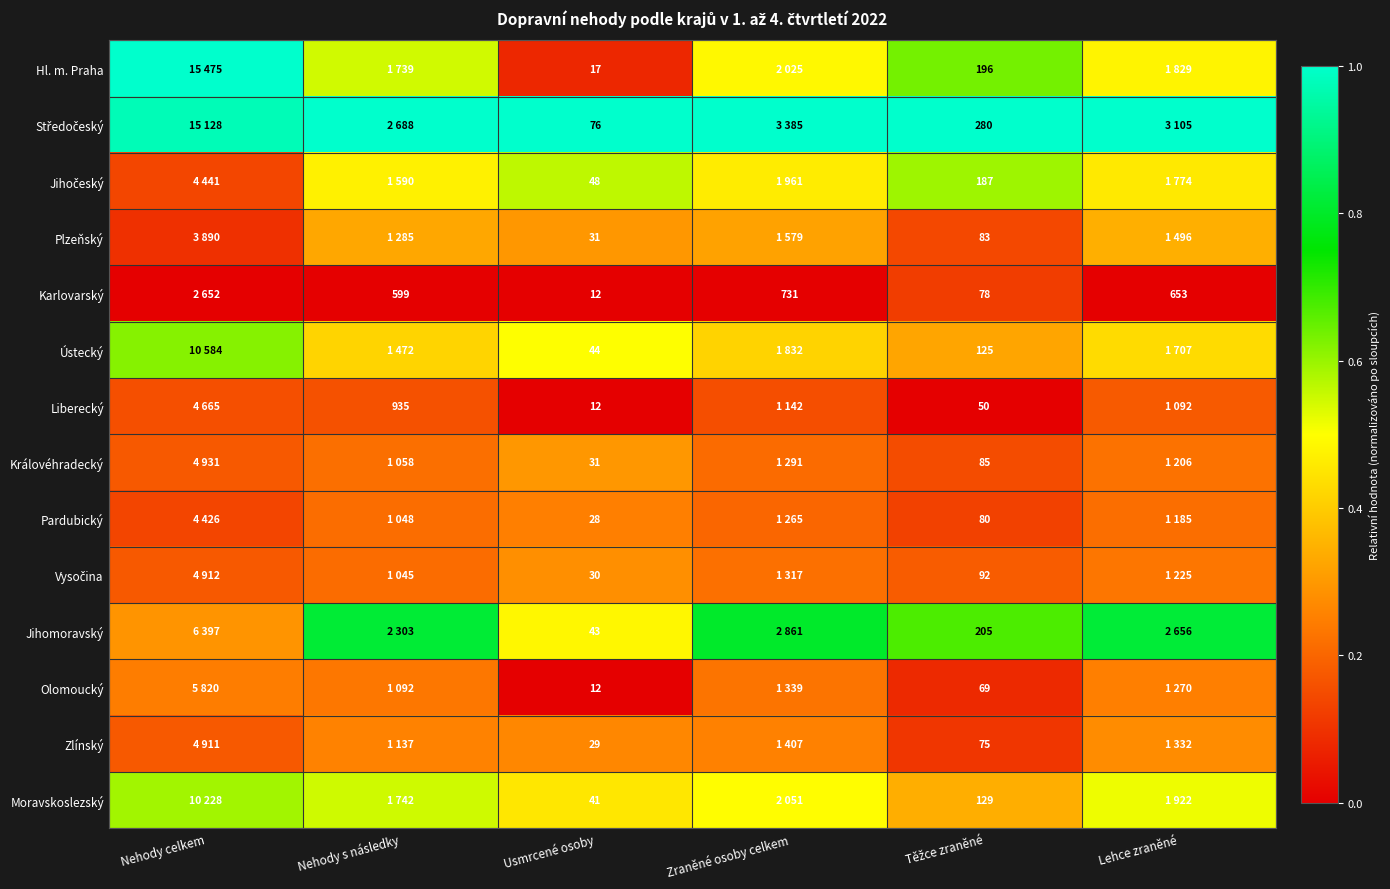

The Vysočina series shows 0.1 at Těžce zraněné. True or false?

False